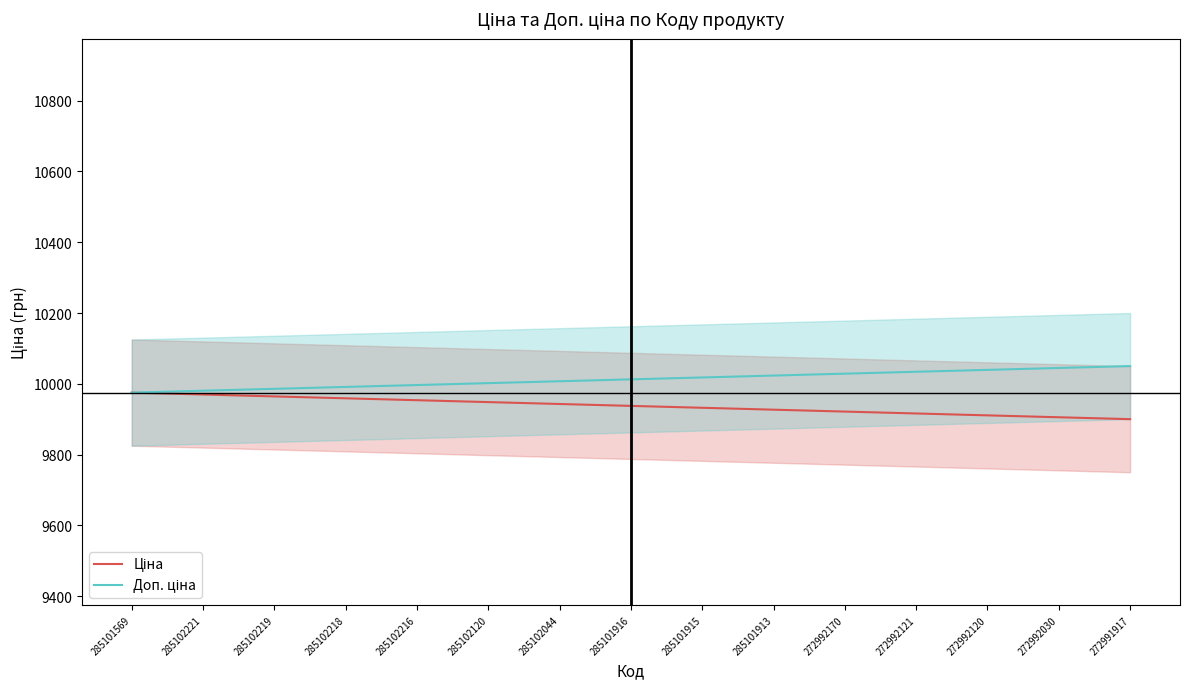

True or false: Ціна and Доп. ціна cross at least once.

False